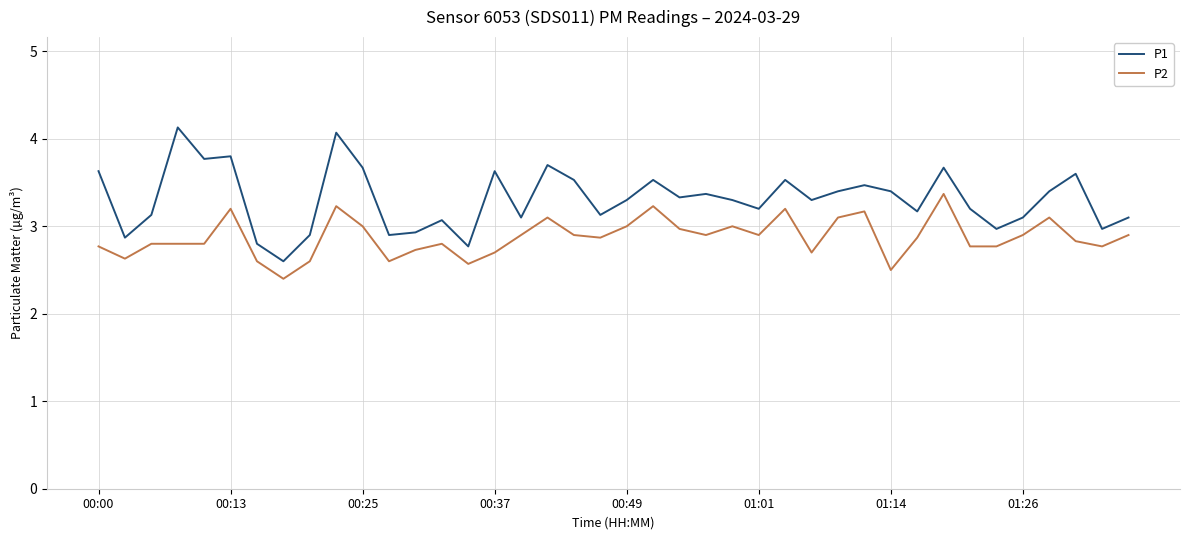

What is the sum of all P2 values?

115.0